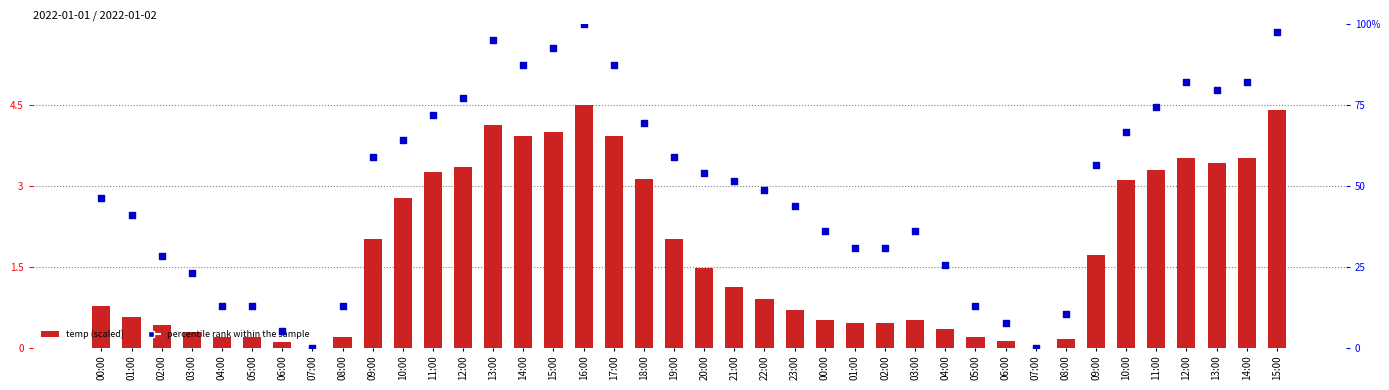

What are all the series names shown in the legend?

temp (scaled), percentile rank within the sample